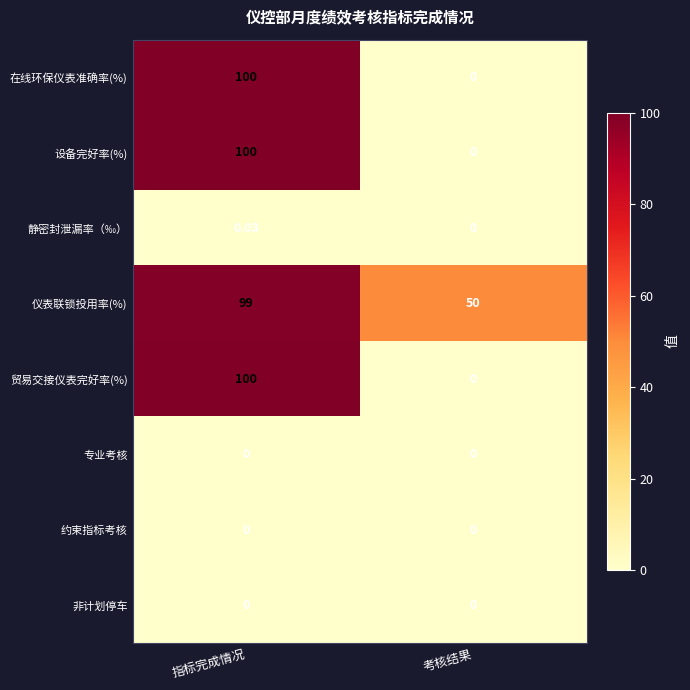

What is the total value across all series at 指标完成情况?

399.0